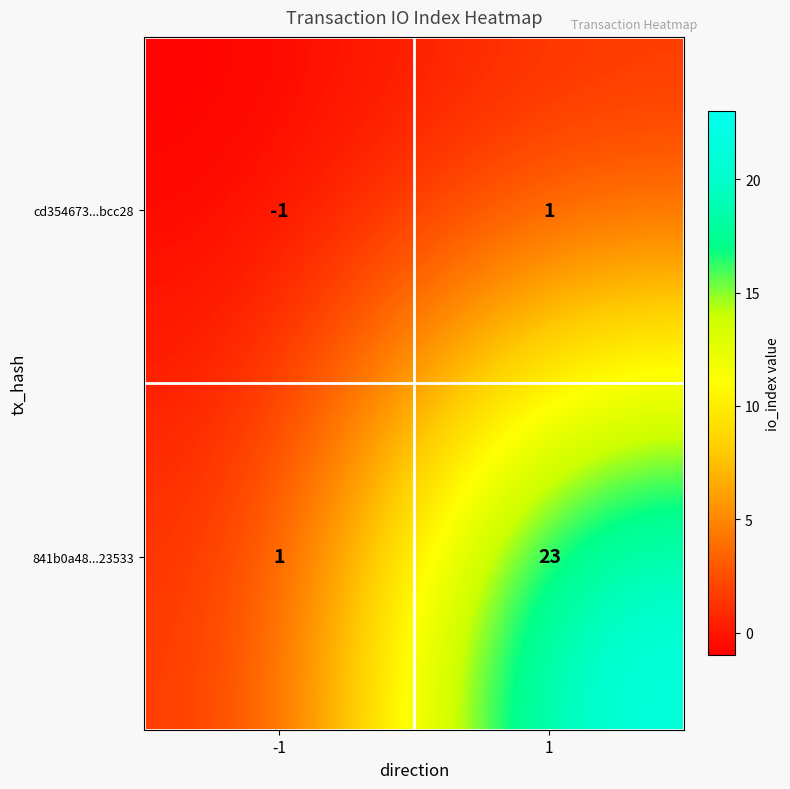

Reading right to left, extract all data points from this chart.

cd354673...bcc28: 1=1	-1=-1
841b0a48...23533: 1=23	-1=1